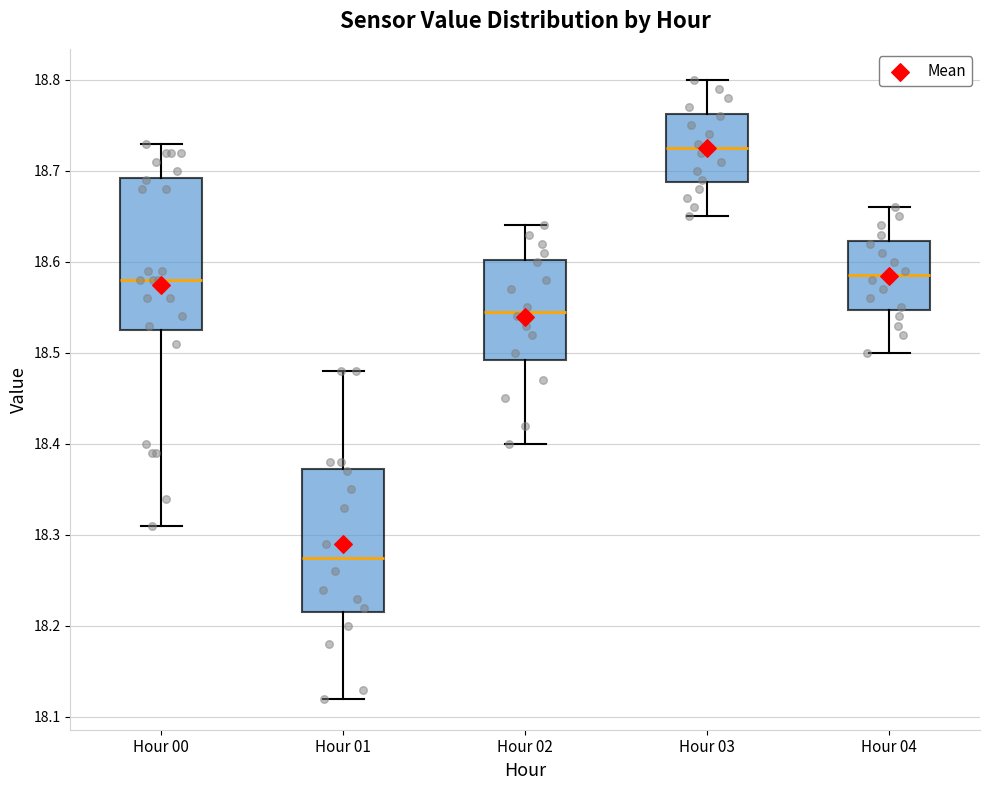

Reading left to right, transcribe this box plot: for each box, give where its median line is, the range the box spans, and where its two whiskers end, as read against the y-axis. The values are not printed on the chart, so give them approximately, as read against the axis.

Hour 00: median 18.58, box 18.53 to 18.69, whiskers 18.31 to 18.73
Hour 01: median 18.28, box 18.22 to 18.37, whiskers 18.12 to 18.48
Hour 02: median 18.55, box 18.49 to 18.60, whiskers 18.40 to 18.64
Hour 03: median 18.73, box 18.69 to 18.76, whiskers 18.65 to 18.80
Hour 04: median 18.59, box 18.55 to 18.62, whiskers 18.50 to 18.66